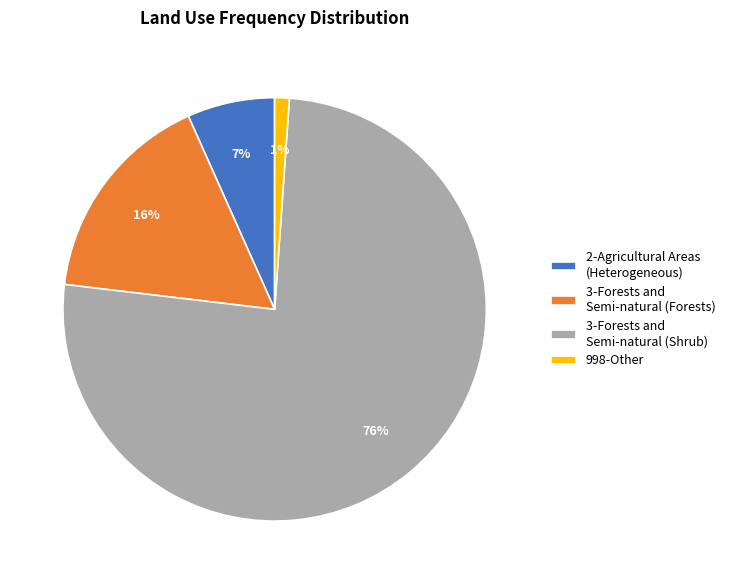

To the nearest percent, what is the average slice percentage?

25%